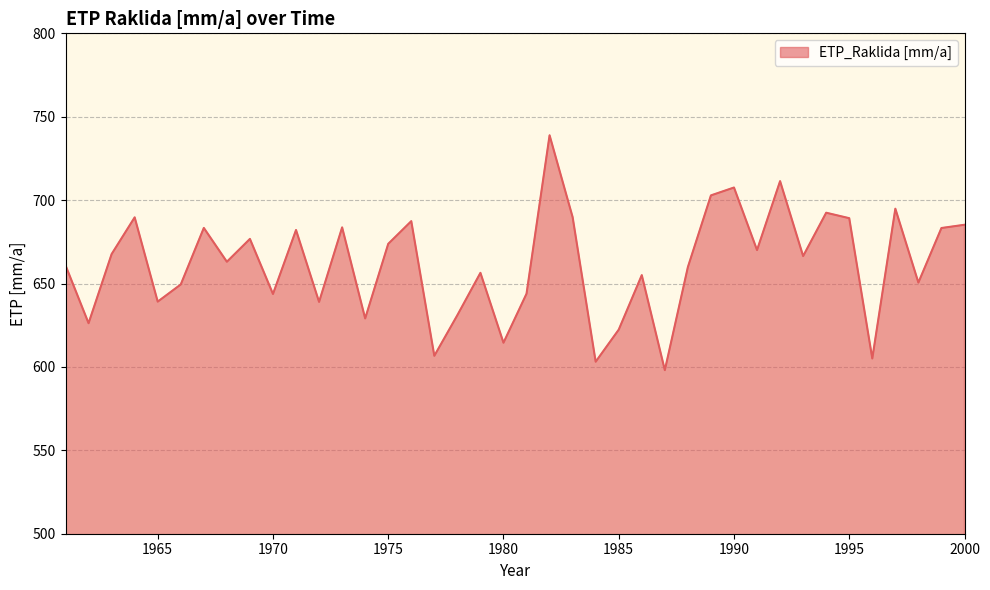

What is the greatest value displayed?

738.9